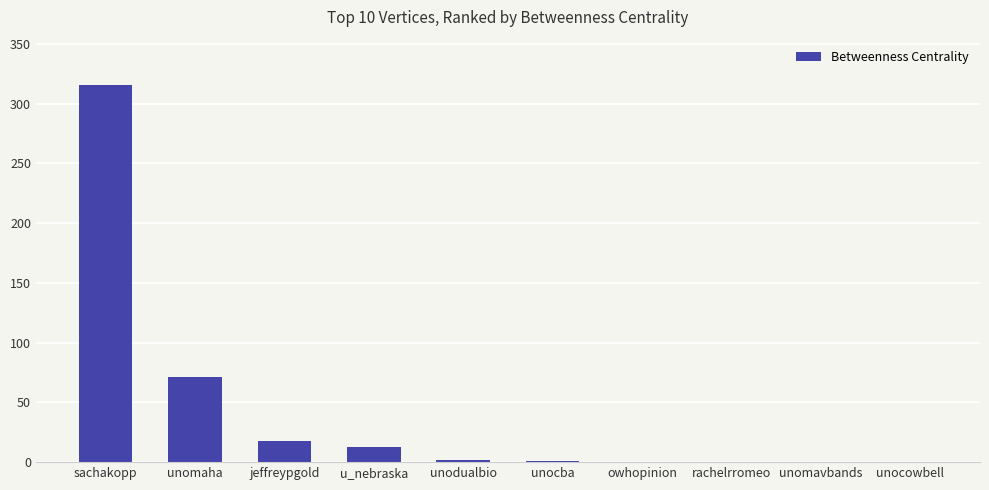

At which category does the chart reach its peak across all series?

sachakopp